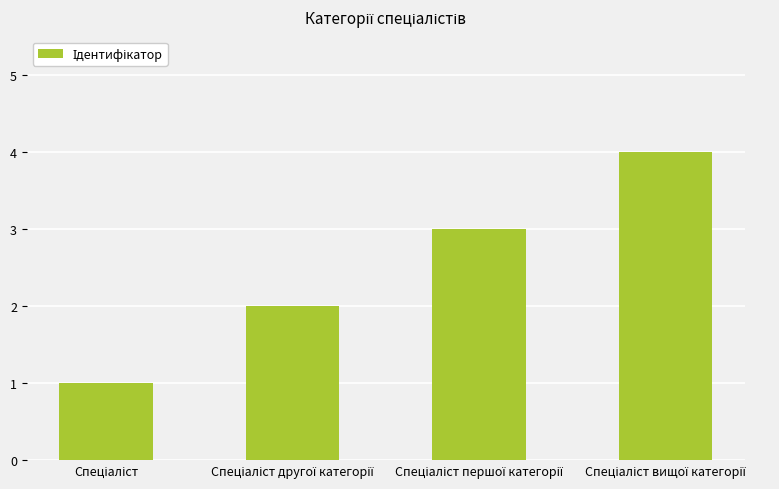

What is the difference between the maximum and minimum values?

3